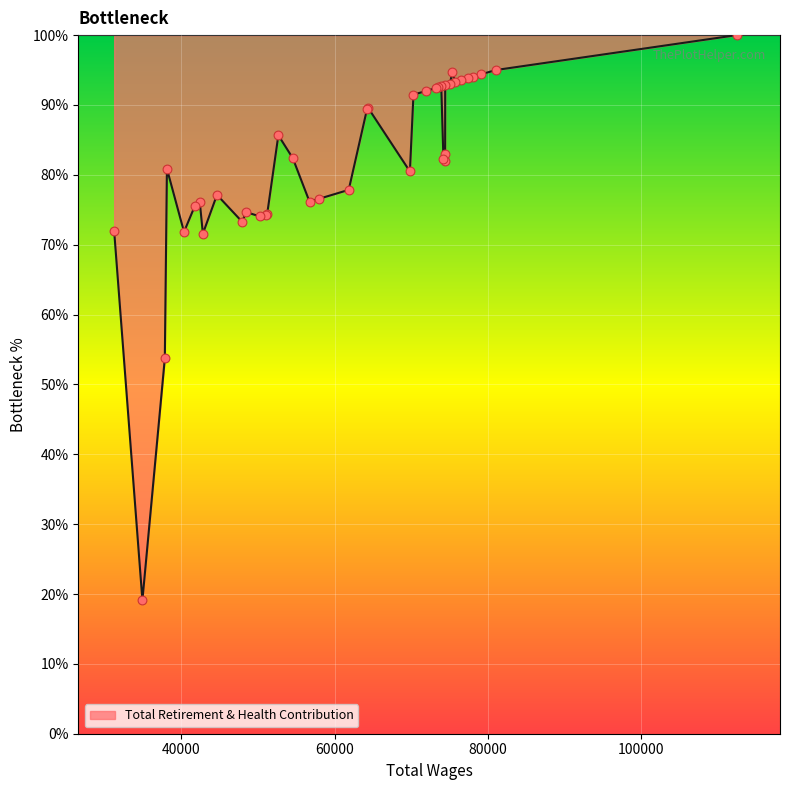

What is the change in value from 69801.0 to 31223.0?

-8.6